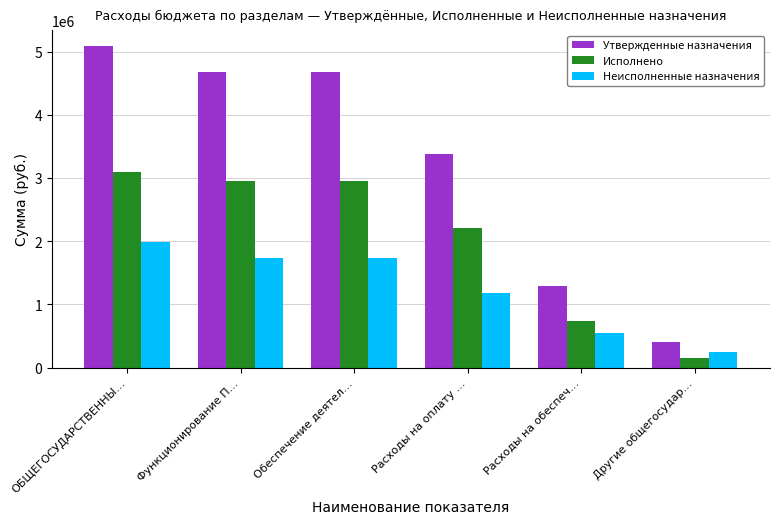

How many series are shown in this chart?

3